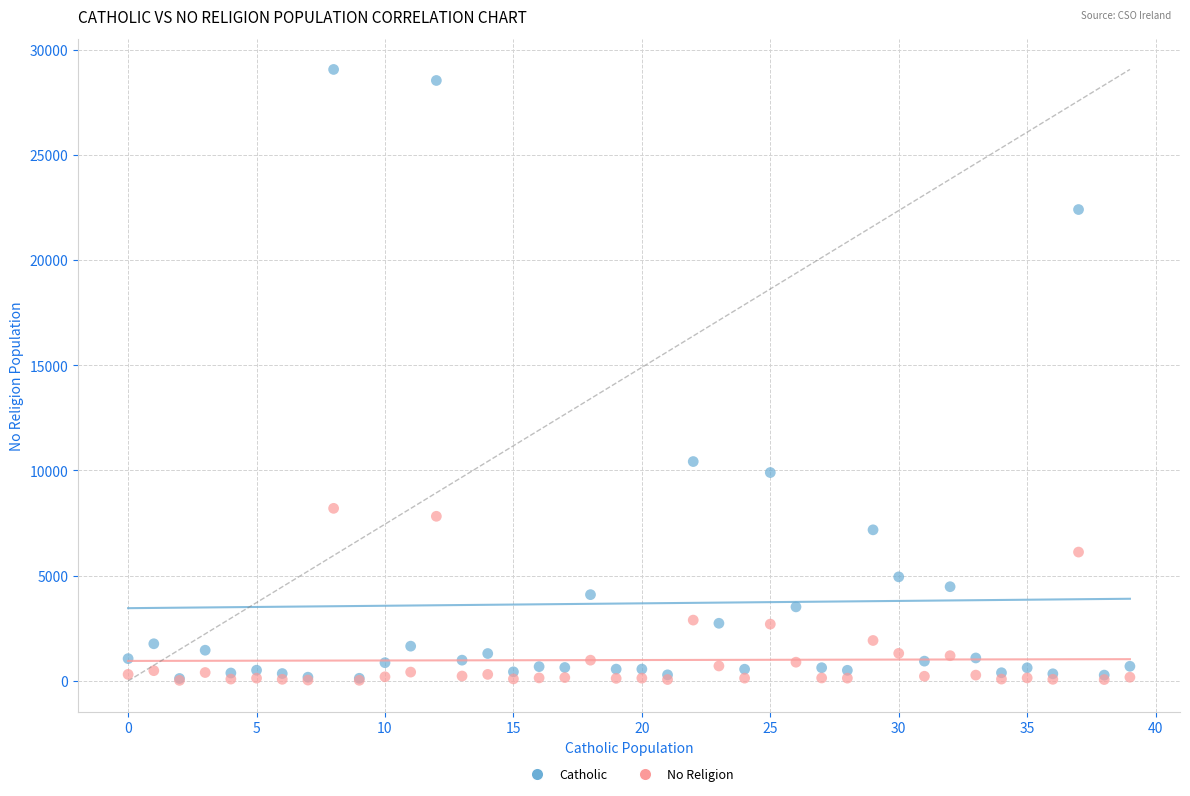

Across all series, what Y value is closest to 14540?

10424